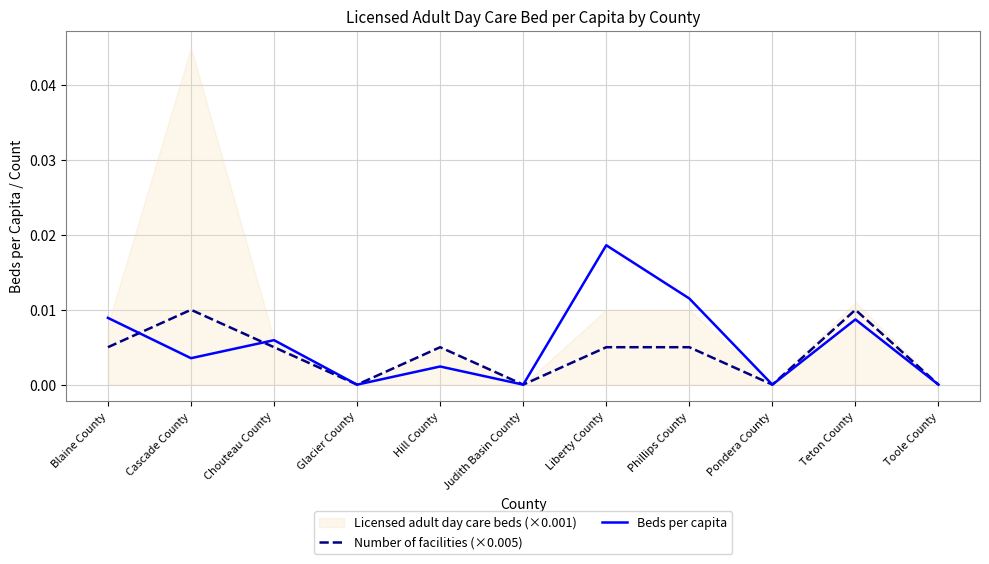

At which label is Number of facilities (×0.005) closest to 0?

Glacier County